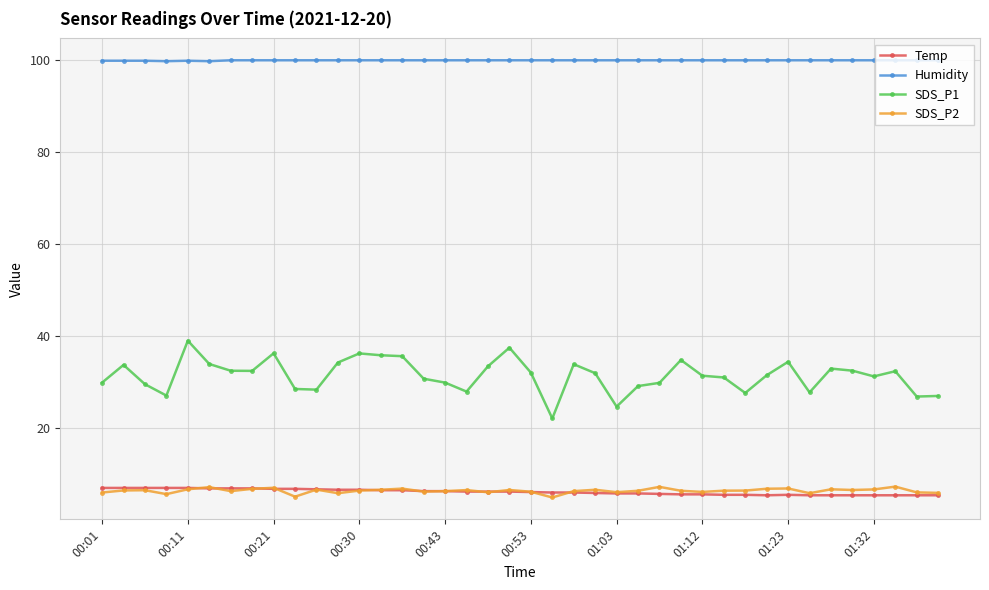

What is the average value of the SDS_P2 series?

6.3